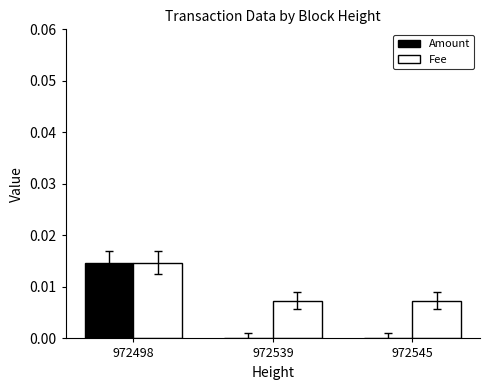

Is the value of Fee at 972539 greater than the value of Amount at 972498?

No